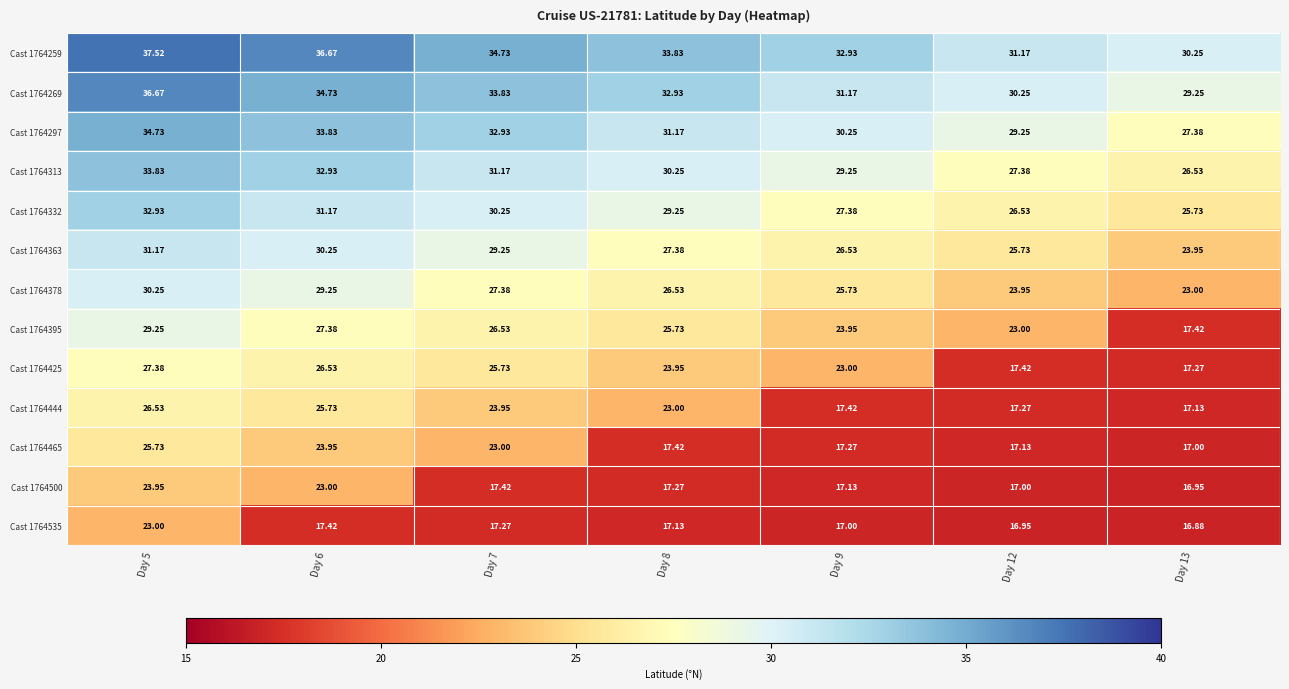

Is the value of Cast 1764465 at Day 8 greater than the value of Cast 1764444 at Day 7?

No